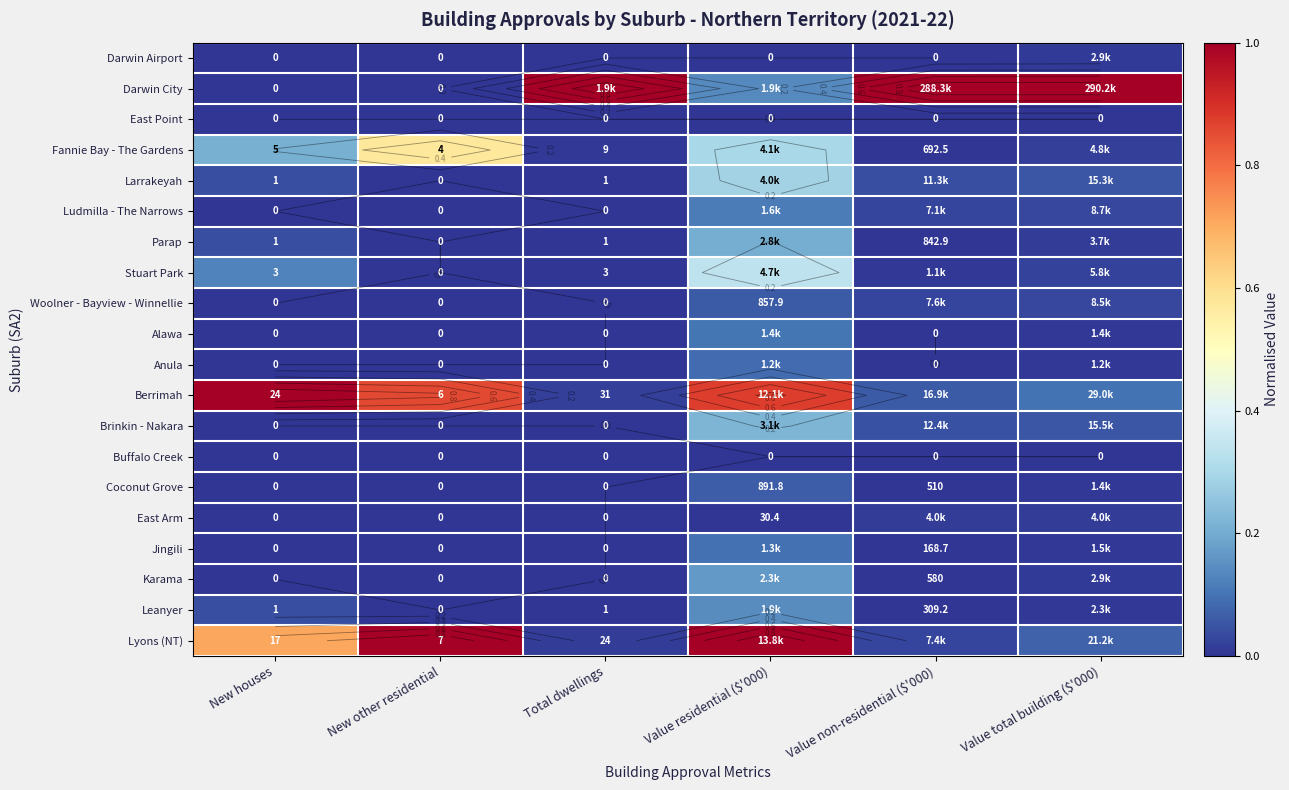

Is the value of Karama at New other residential greater than the value of Parap at New houses?

No